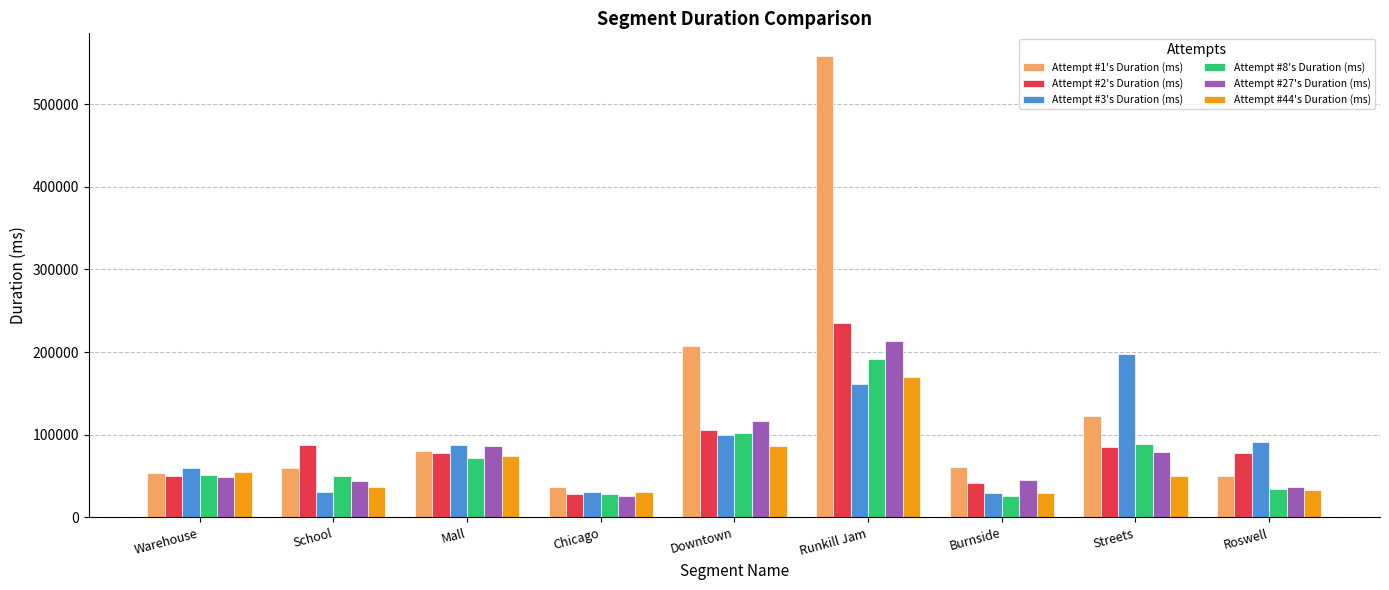

What is the total value across all series at School?

307554